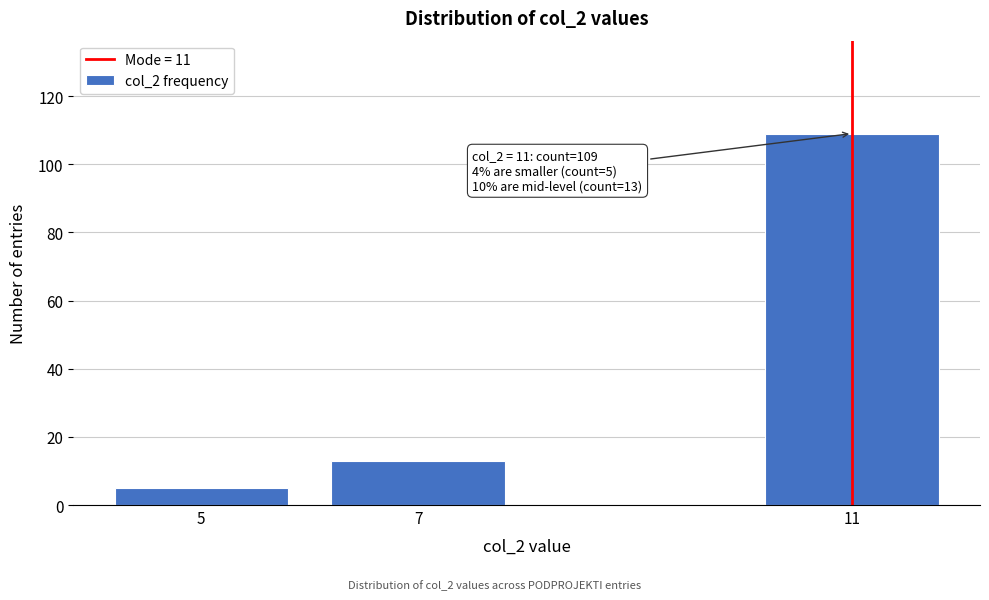

Reading left to right, transcribe all the data shown in this chart.

5	13	109